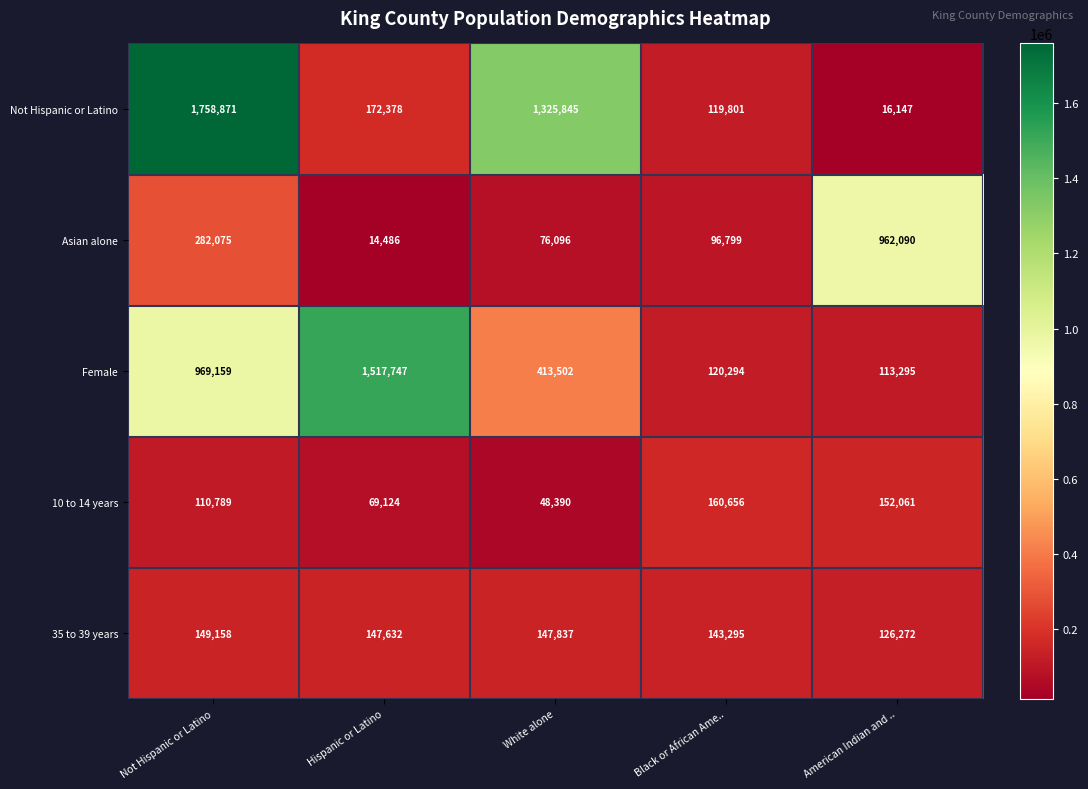

Reading left to right, extract all data points from this chart.

Not Hispanic or Latino: 1758871	172378	1325845	119801	16147
Asian alone: 282075	14486	76096	96799	962090
Female: 969159	1517747	413502	120294	113295
10 to 14 years: 110789	69124	48390	160656	152061
35 to 39 years: 149158	147632	147837	143295	126272